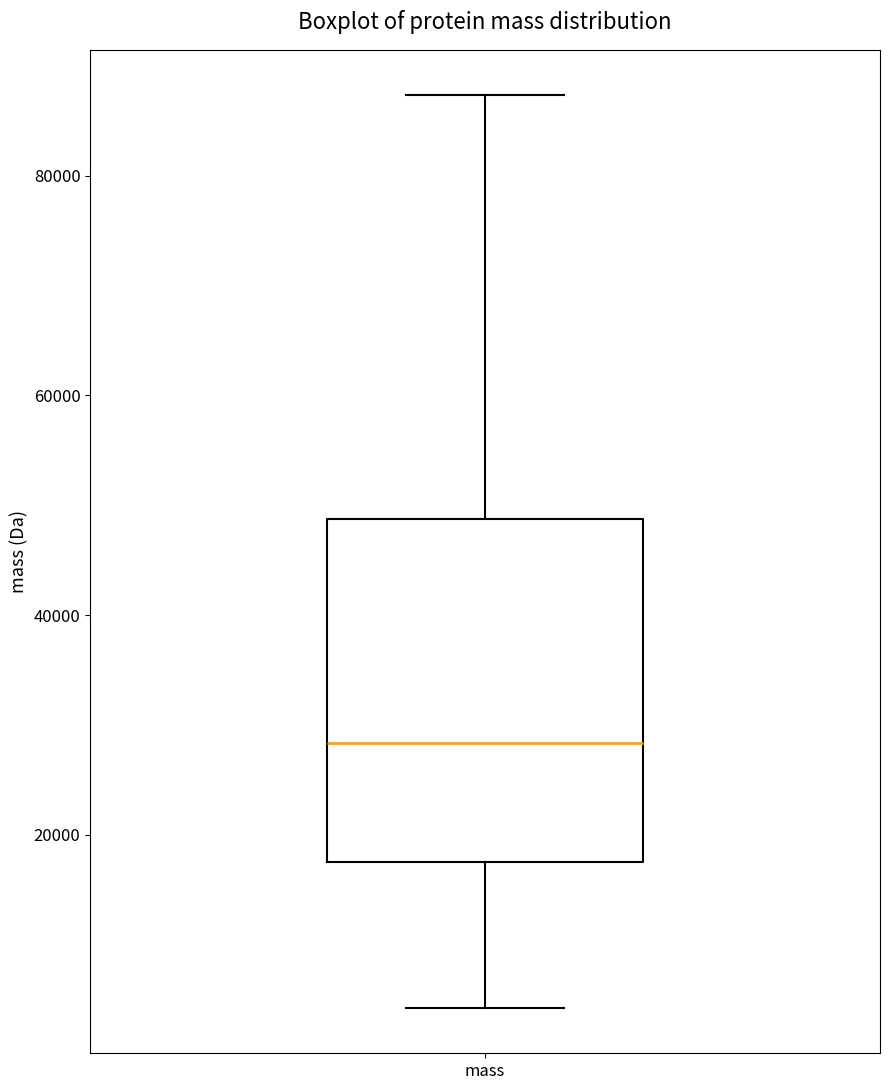

Read this box plot against the y-axis: the position of the median line, the range covered by the box, and the ends of both whiskers. The values are not printed on the chart, so give them approximately, as read against the axis.

median 28000, box 18000 to 48000, whiskers 4000 to 88000